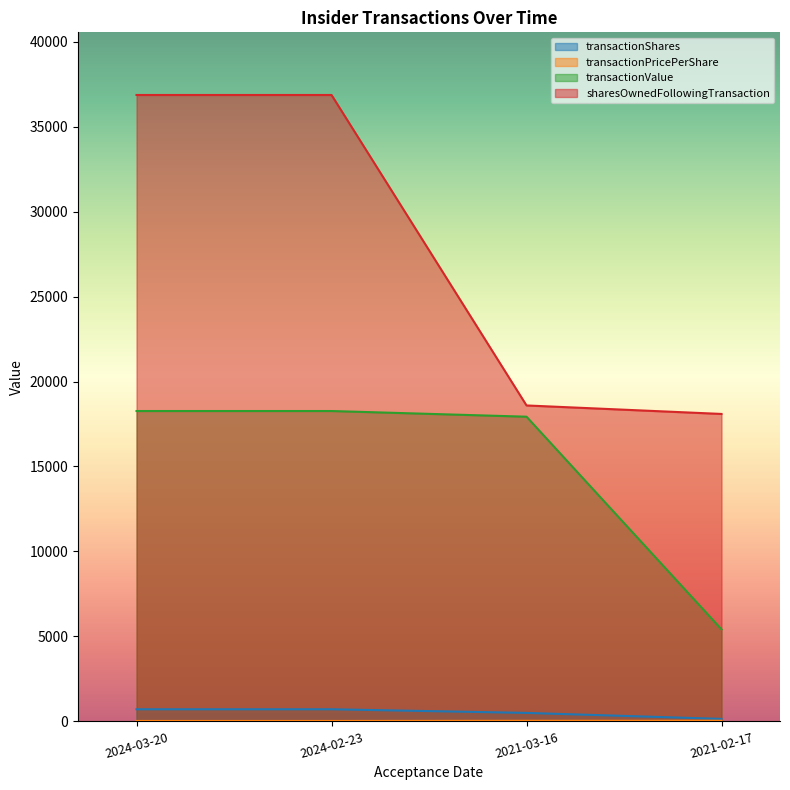

Reading left to right, list all the values displayed in this chart.

transactionShares: 2024-03-20=714.0	2024-02-23=714.0	2021-03-16=500.0	2021-02-17=148.0
transactionPricePerShare: 2024-03-20=25.6	2024-02-23=25.6	2021-03-16=35.9	2021-02-17=36.6
transactionValue: 2024-03-20=18264.0	2024-02-23=18264.0	2021-03-16=17930.0	2021-02-17=5414.0
sharesOwnedFollowingTransaction: 2024-03-20=36861.0	2024-02-23=36861.0	2021-03-16=18592.0	2021-02-17=18092.0